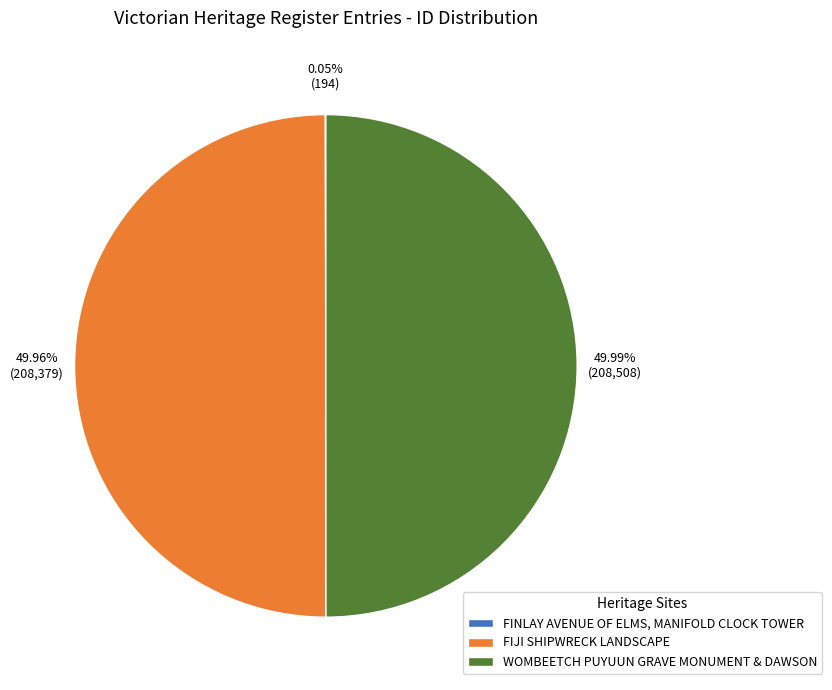

To the nearest percent, what portion does WOMBEETCH PUYUUN GRAVE MONUMENT & DAWSON represent?

50%